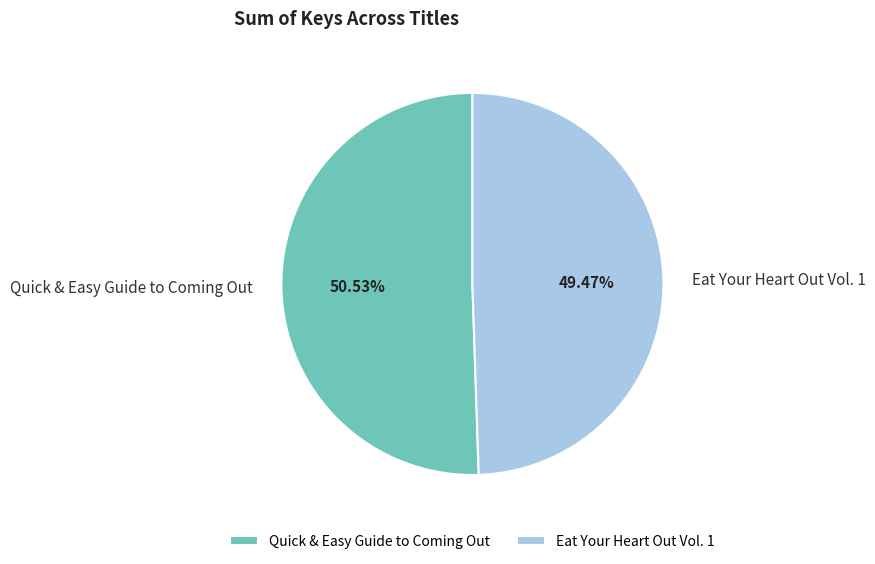

What percentage is the Eat Your Heart Out Vol. 1 slice, to the nearest percent?

49%